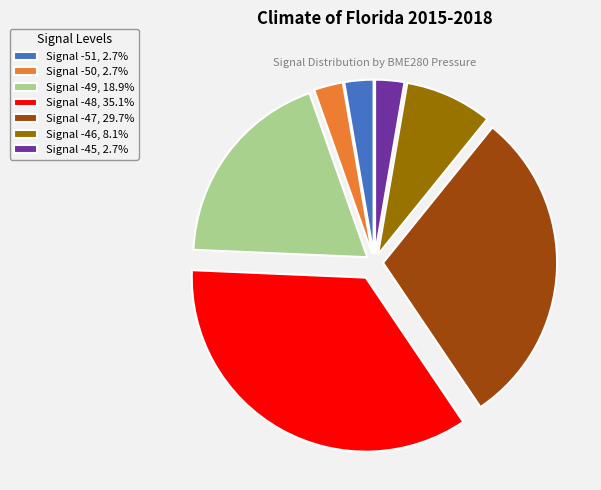

Approximately how many times larger is the value at Signal -49, 18.9% compared to Signal -45, 2.7%?

7.0